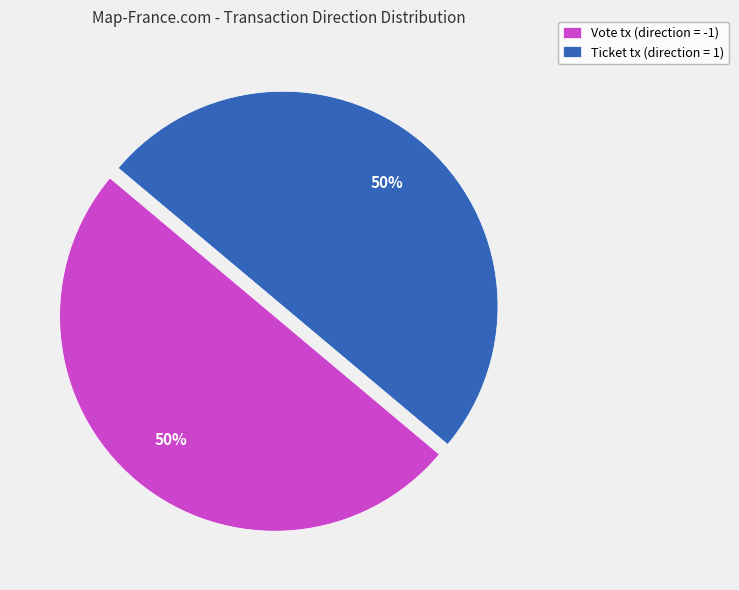

To the nearest percent, what portion does Ticket tx (direction = 1) represent?

50%